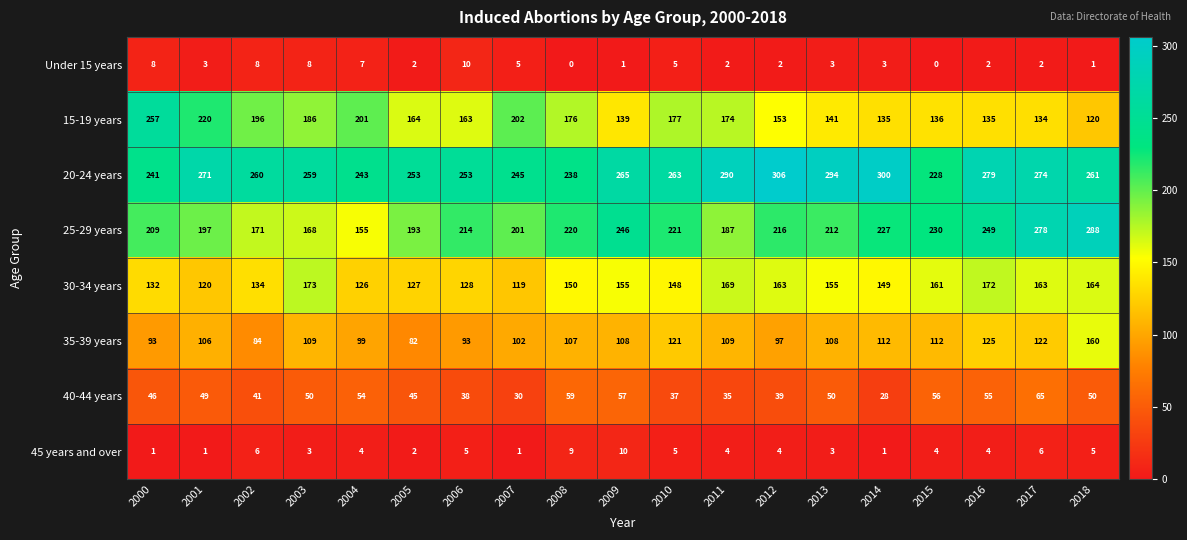

At which category is the sum across all series the highest?

2018